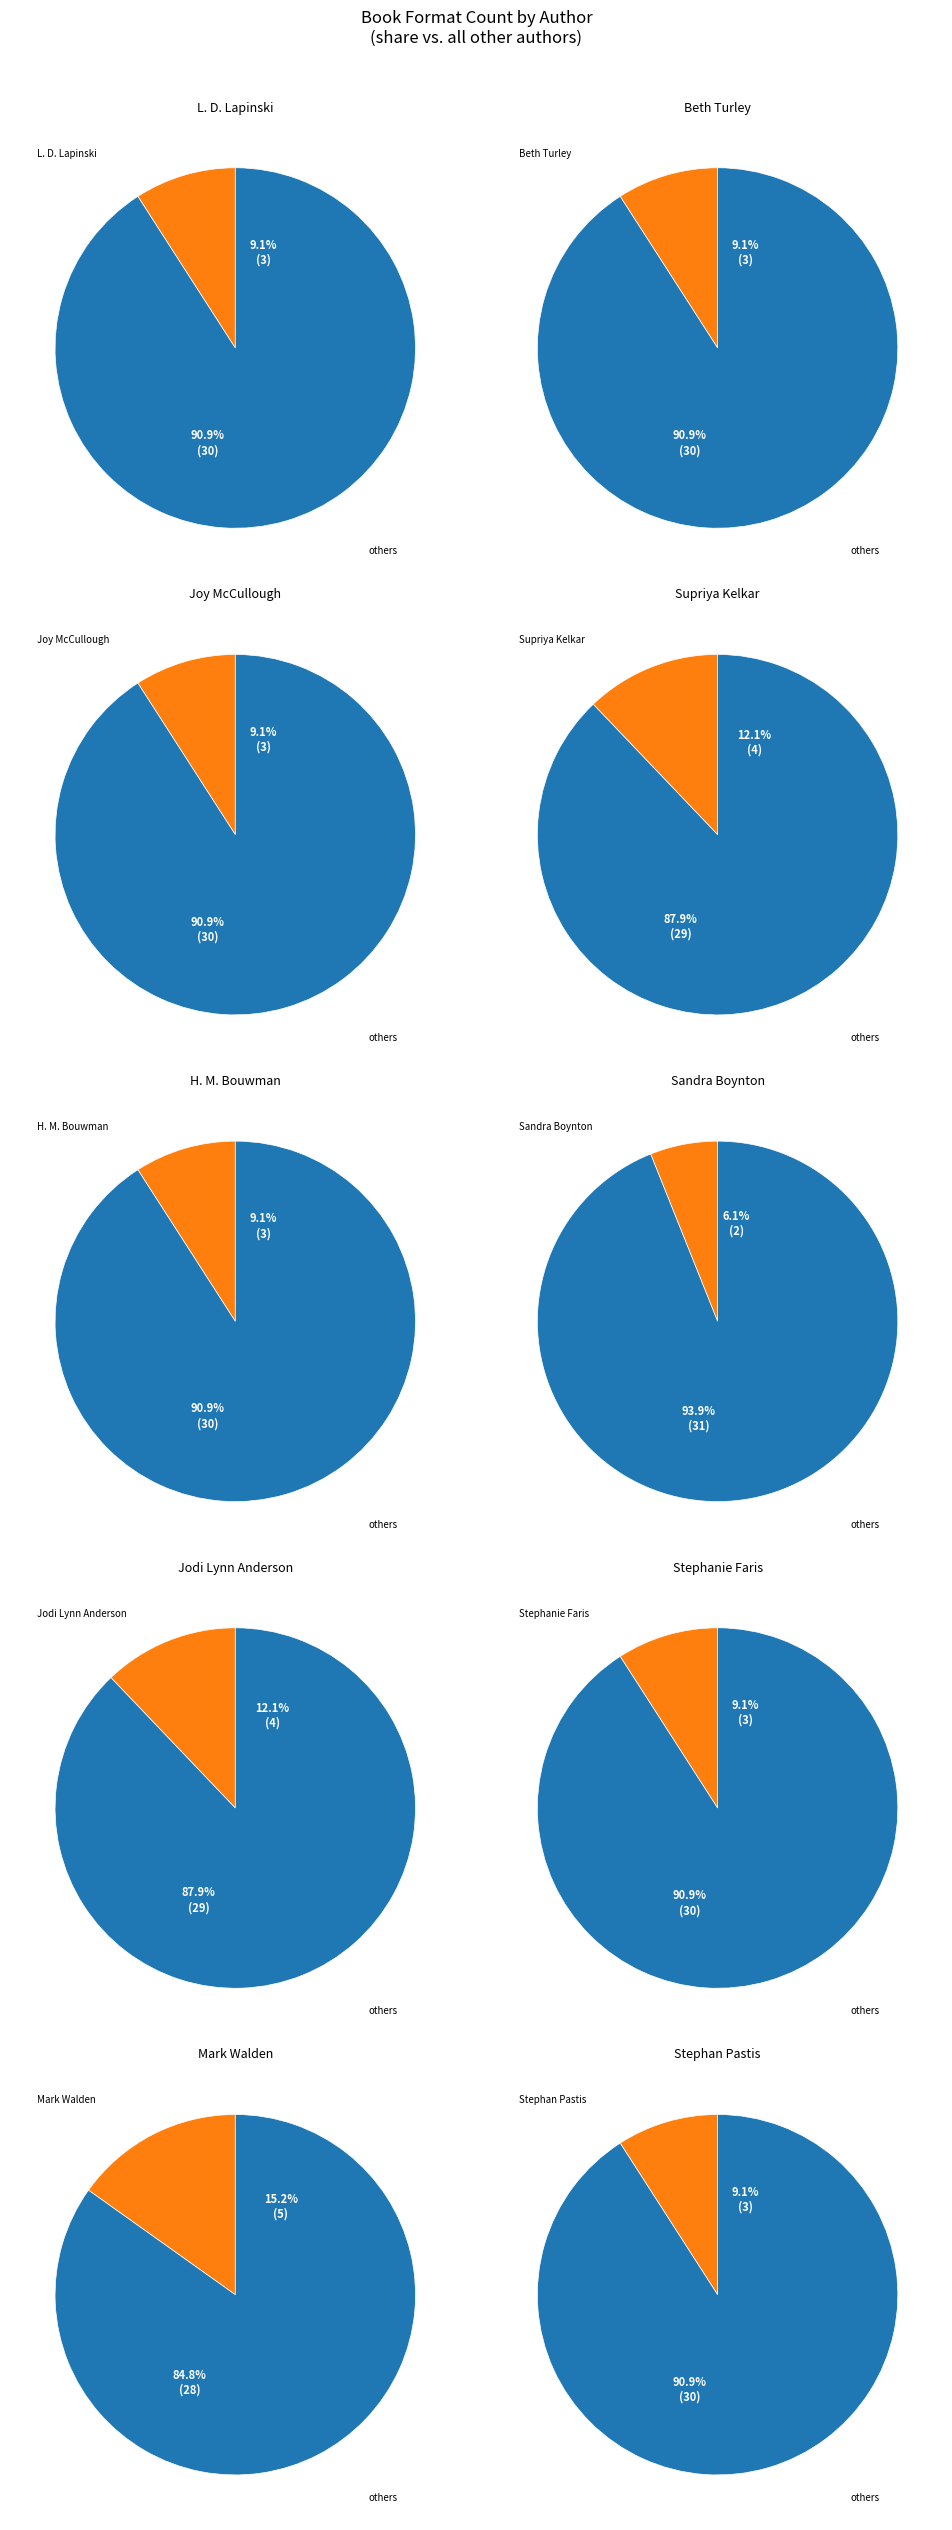

What is the largest slice in the pie chart?

Mark Walden